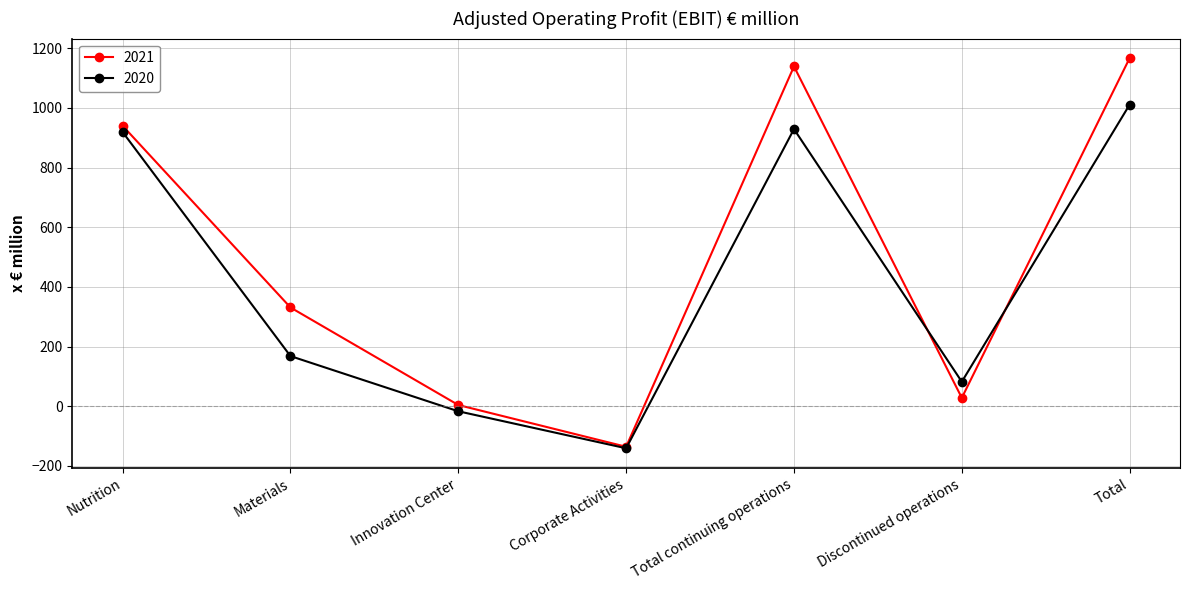

List the labels in order of 2021 value, smallest first.

Corporate Activities, Innovation Center, Discontinued operations, Materials, Nutrition, Total continuing operations, Total